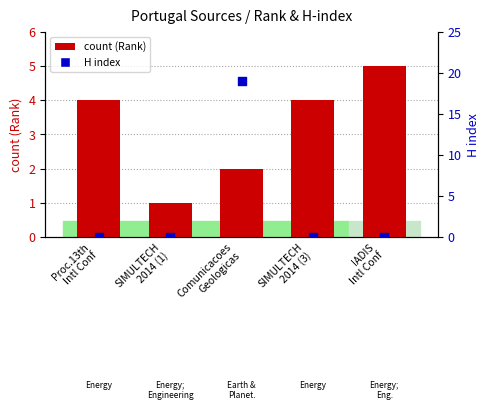

Which series has the largest Y range (max minus min)?

H index